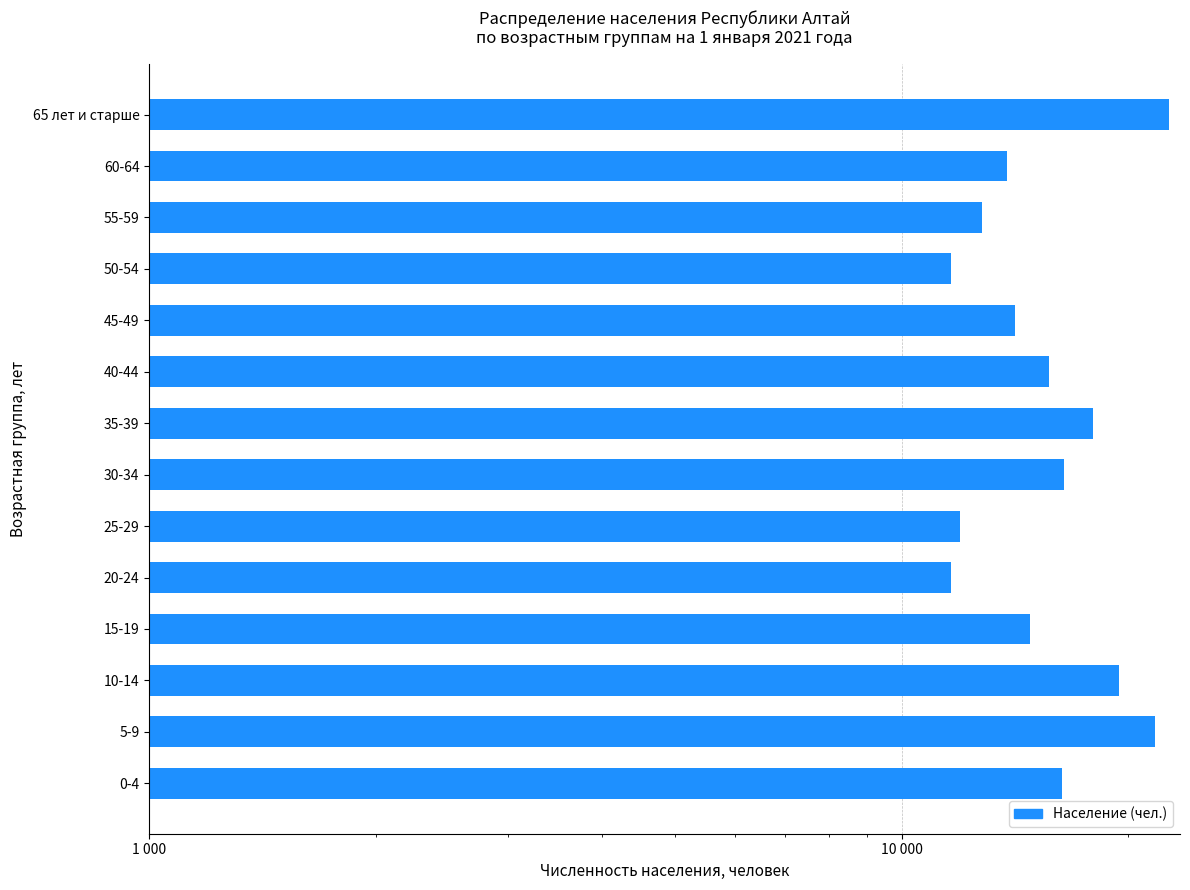

What is the maximum value shown in the chart?

22658